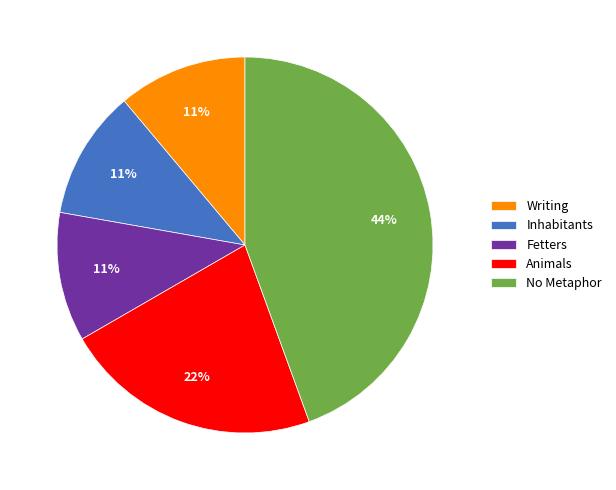

Does any single category account for the majority?

No